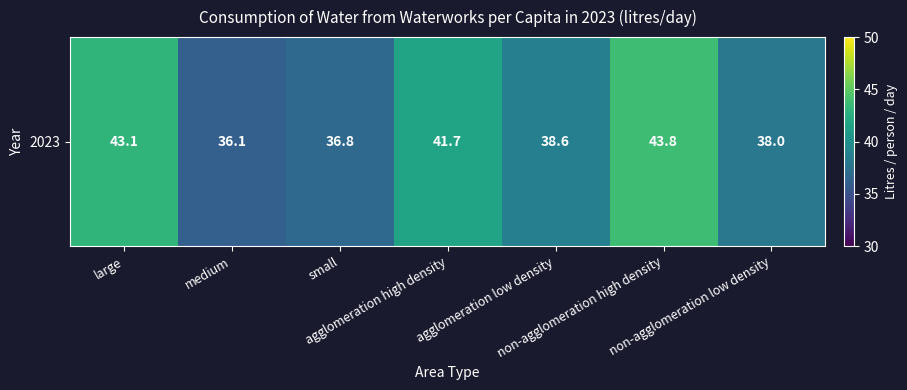

Rank the categories by value from lowest to highest.

medium, small, non-agglomeration low density, agglomeration low density, agglomeration high density, large, non-agglomeration high density